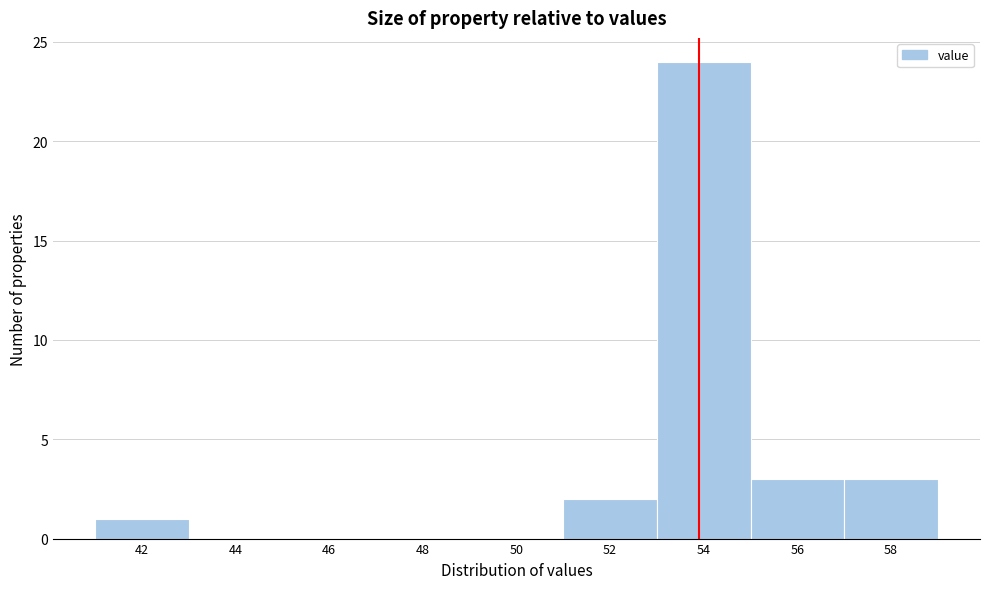

Reading right to left, list all the values displayed in this chart.

58=3	56=3	54=24	52=2	50=0	48=0	46=0	44=0	42=1